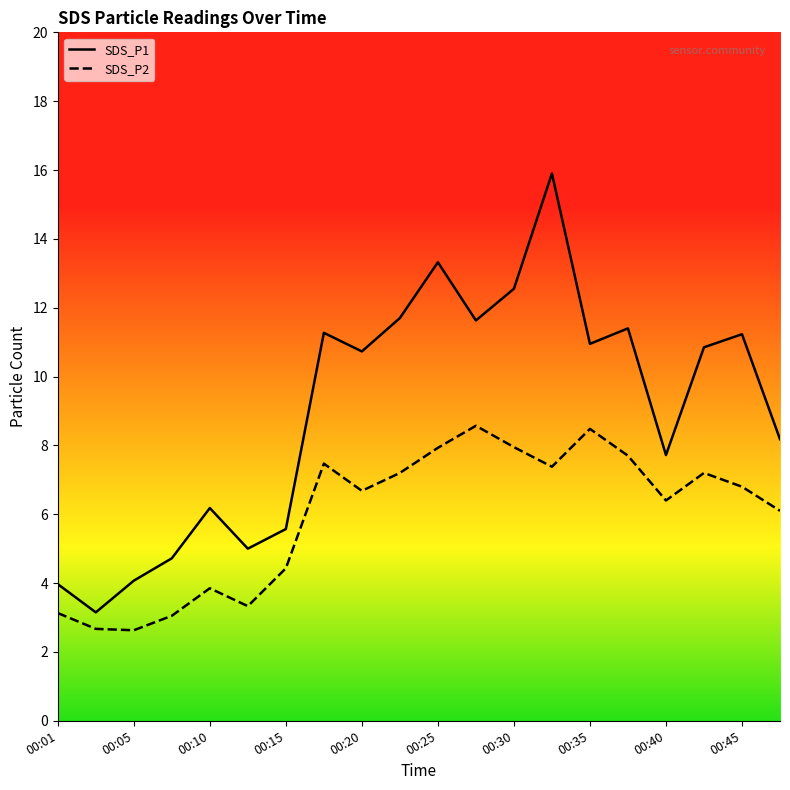

List the labels in order of SDS_P1 value, largest first.

00:32, 00:25, 00:30, 00:23, 00:27, 00:37, 00:18, 00:45, 00:35, 00:42, 00:20, 00:47, 00:40, 00:10, 00:15, 00:13, 00:08, 00:05, 00:01, 00:03